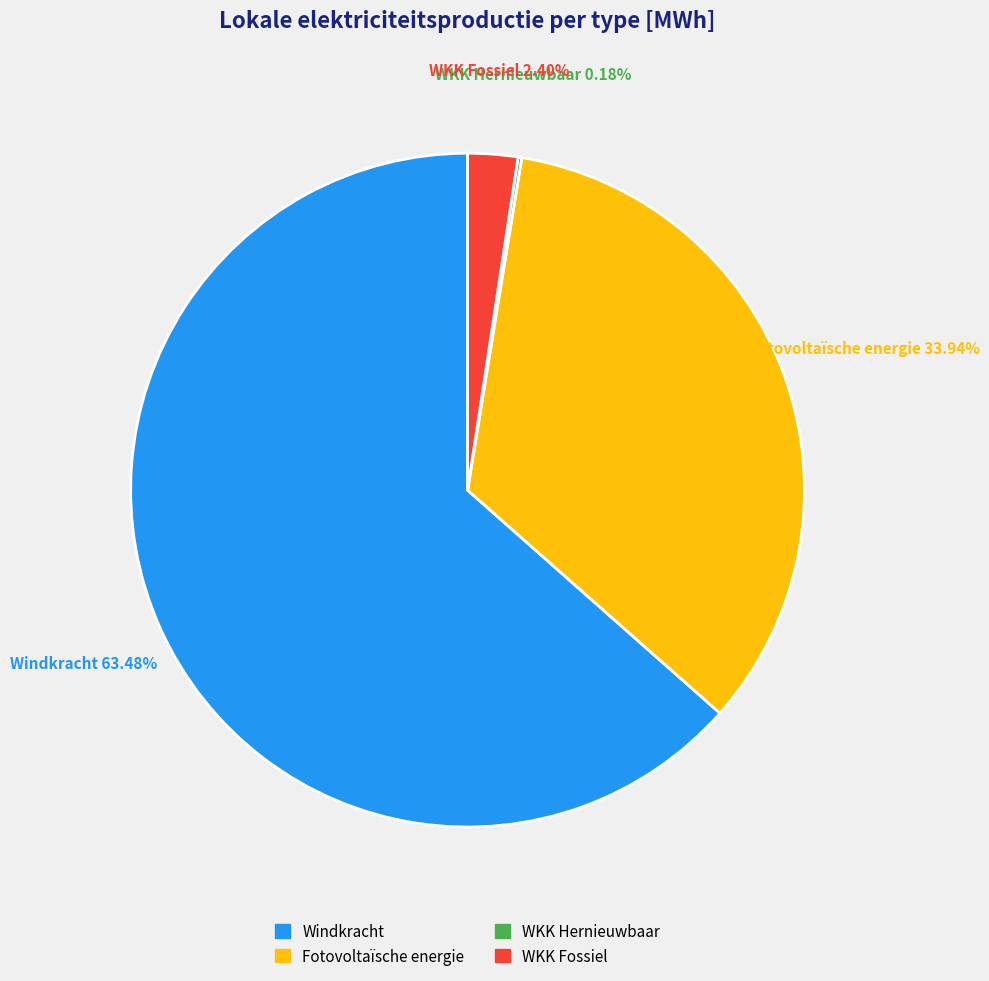

Does any single category account for the majority?

Yes